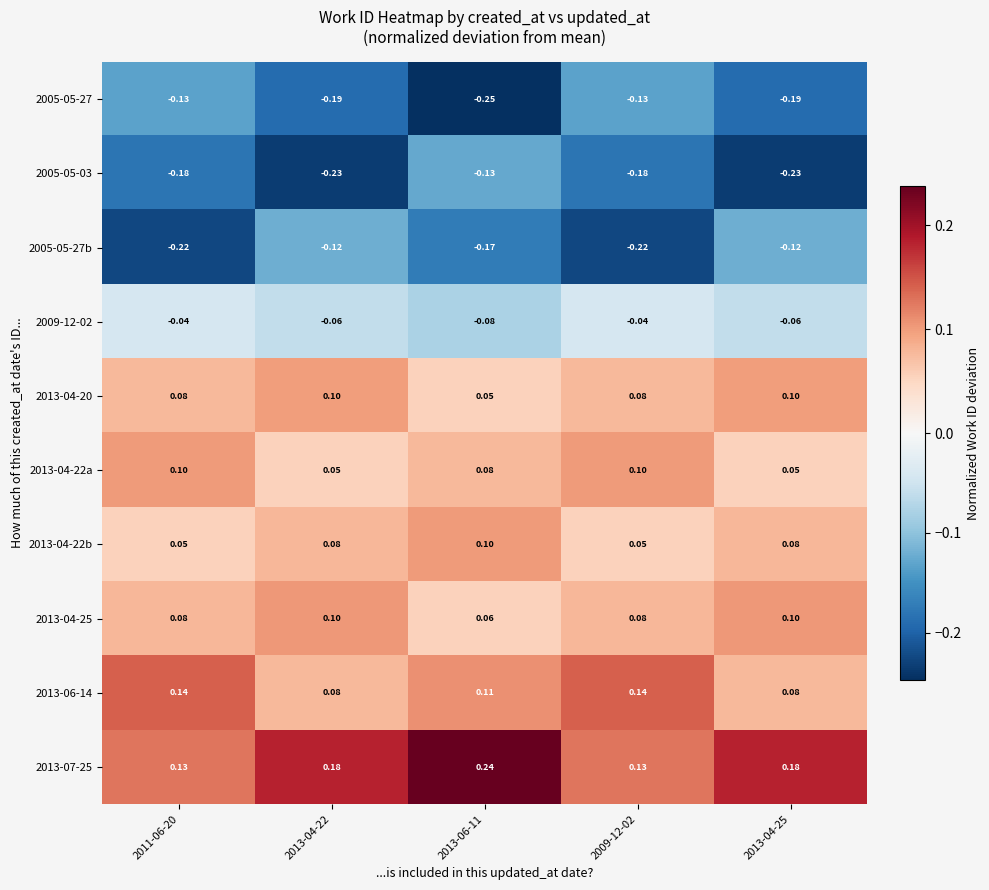

Is the value of 2013-04-20 at 2013-04-25 greater than the value of 2013-06-14 at 2011-06-20?

No